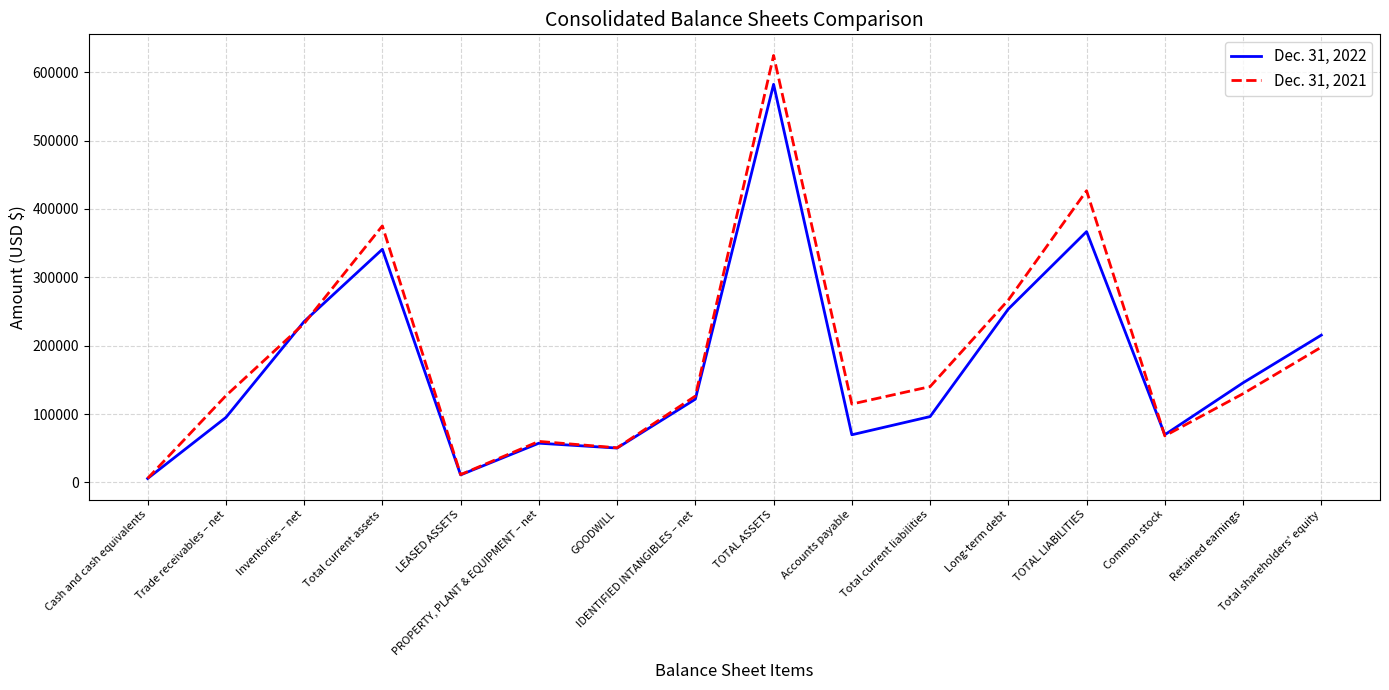

List the series in order of their overall mean, highest first.

Dec. 31, 2021, Dec. 31, 2022